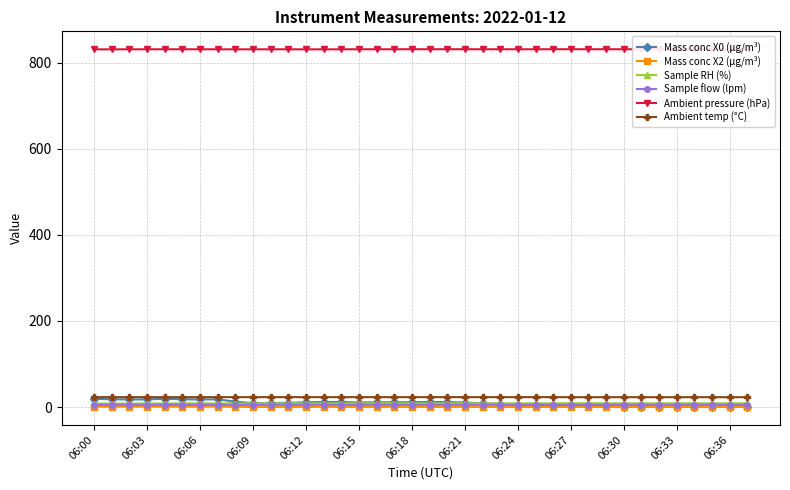

What is the difference between the Mass conc X0 (μg/m³) values at 06:18 and 06:21?

0.8